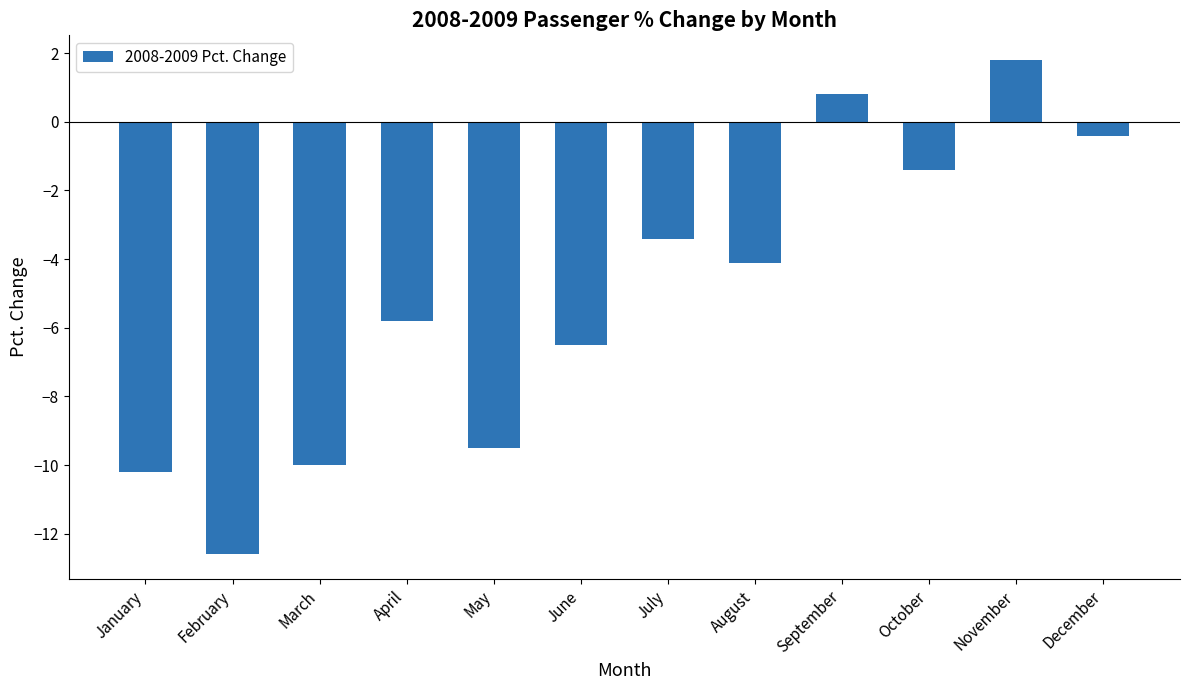

Where does the data first go above -4?

July